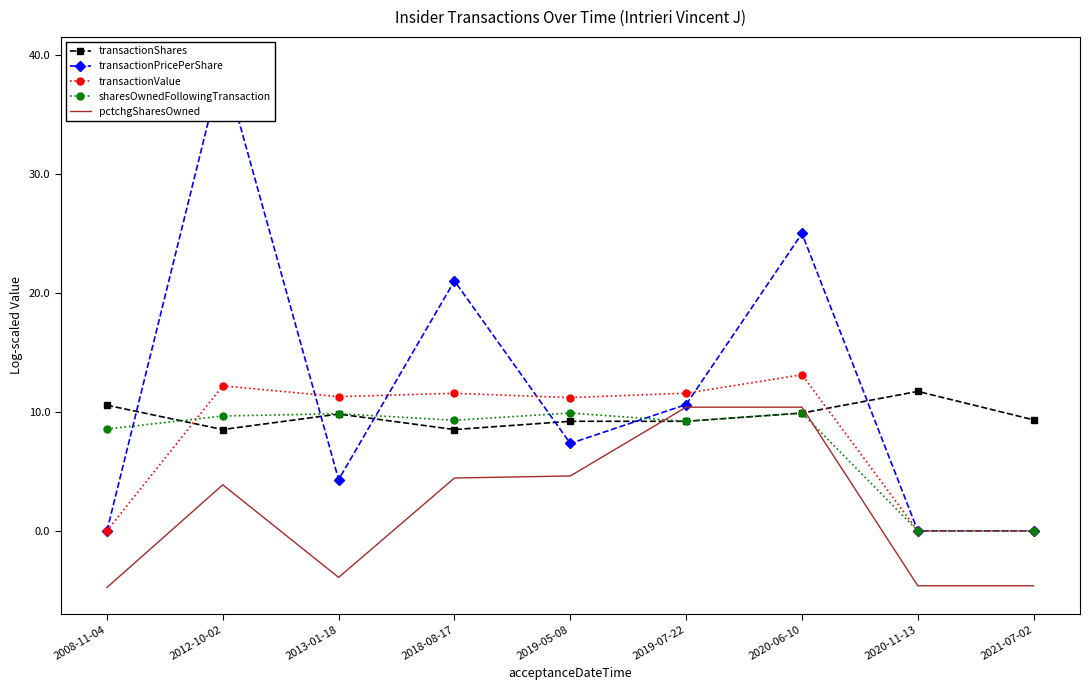

How many lines are shown in the chart?

5